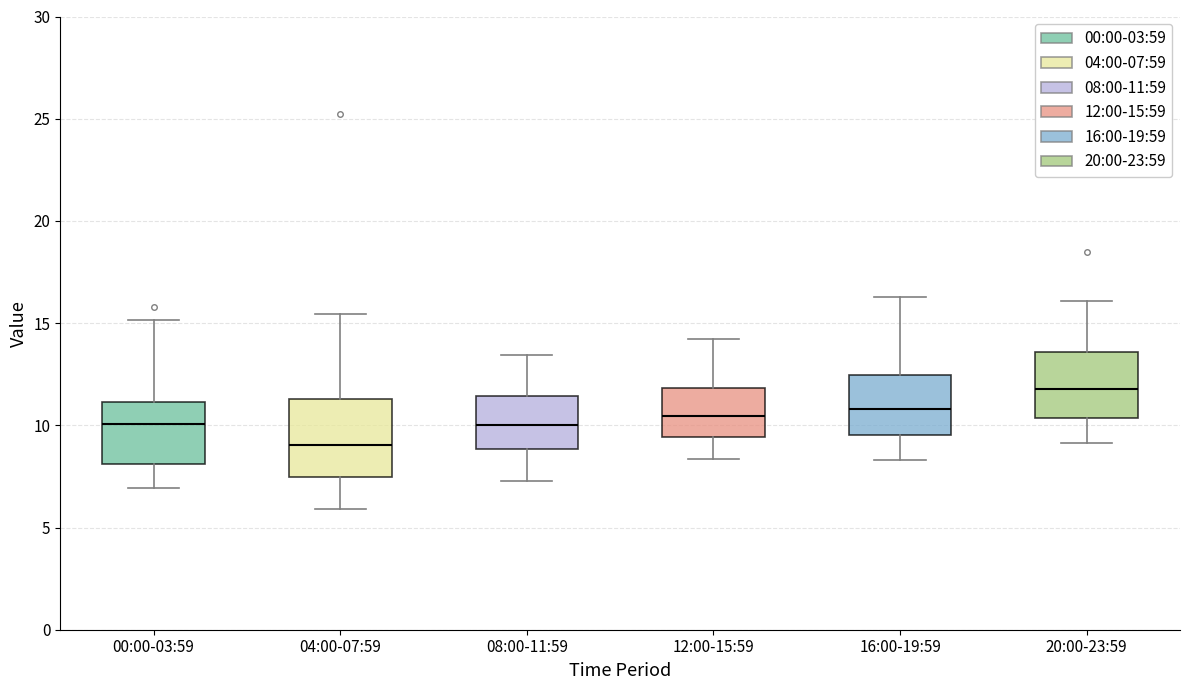

Where is the upper edge of the box for 04:00-07:59 on the y-axis? The values are not printed on the chart, so give them approximately, as read against the axis.

11.5